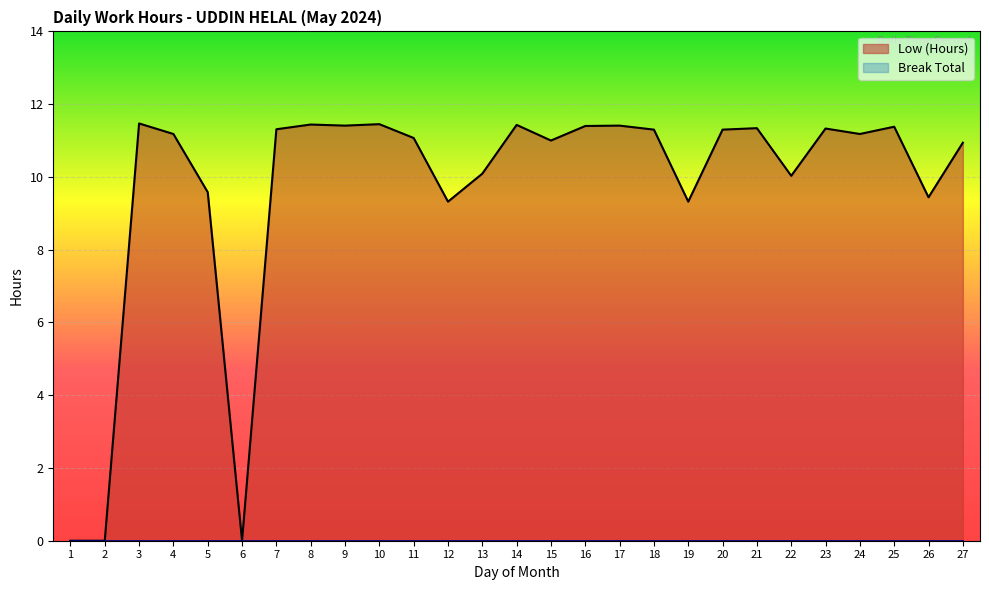

At 14, list the series in order from smallest to largest.

Break Total, Low (Hours)